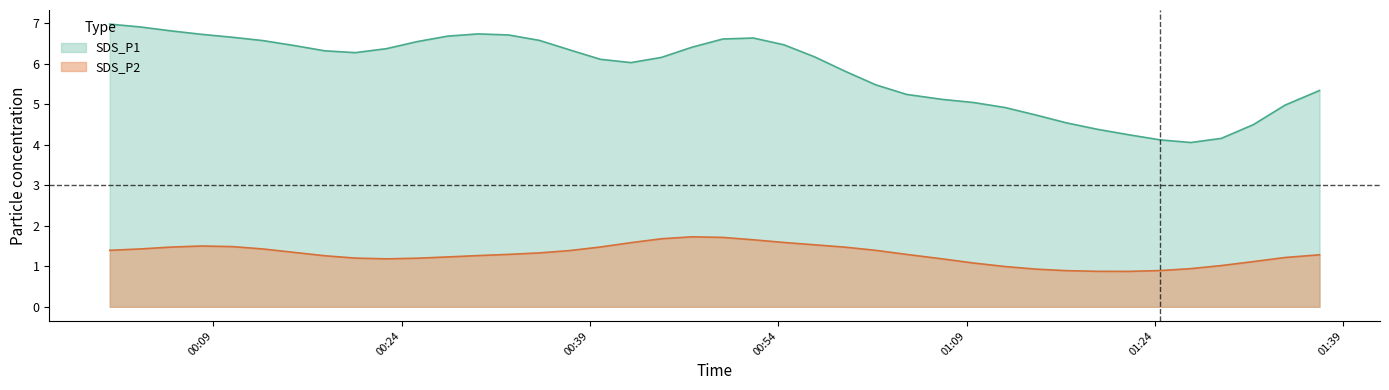

True or false: SDS_P2 and SDS_P1 intersect in this chart.

False